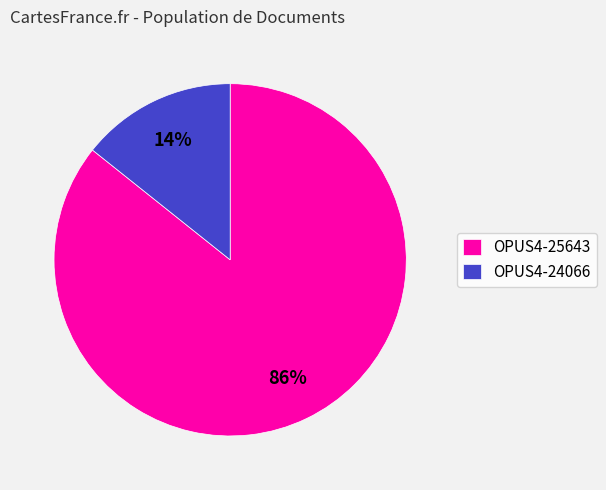

Is the sum of OPUS4-24066 and OPUS4-25643 greater than half?

Yes